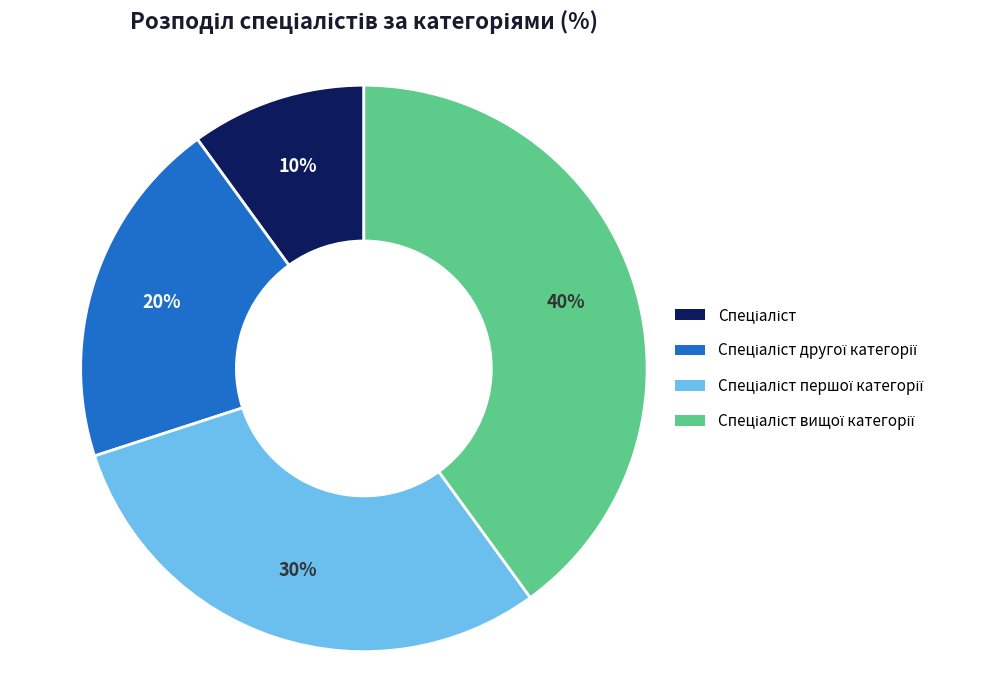

Is there a majority slice in this chart?

No